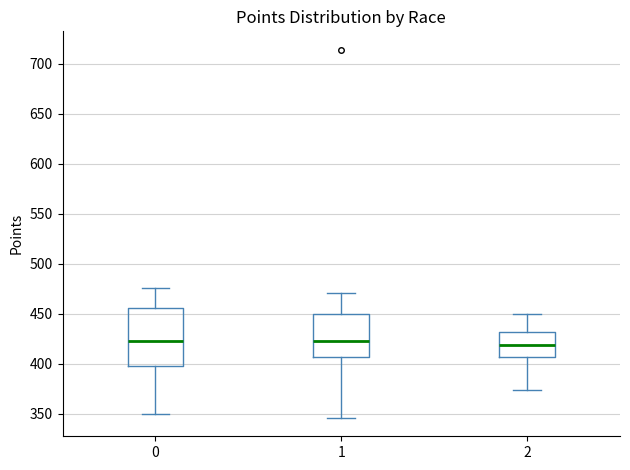

Which box is the tallest, from its lower edge to its upper edge?

0